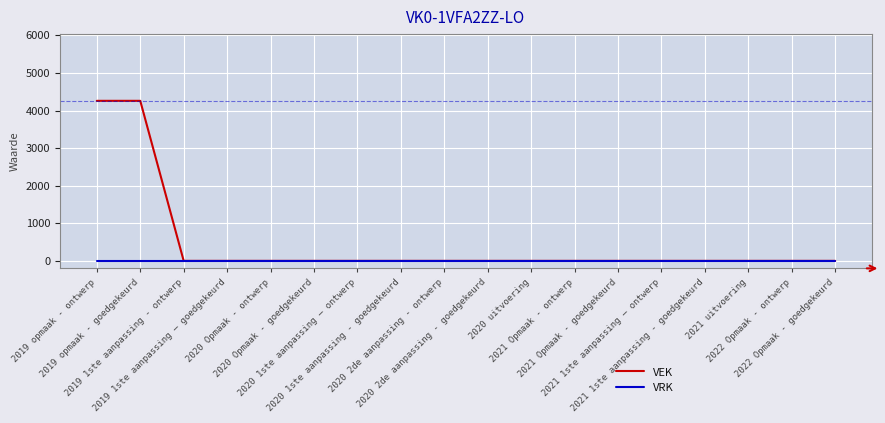

The VEK series shows 0 at 2020 2de aanpassing - ontwerp. True or false?

True